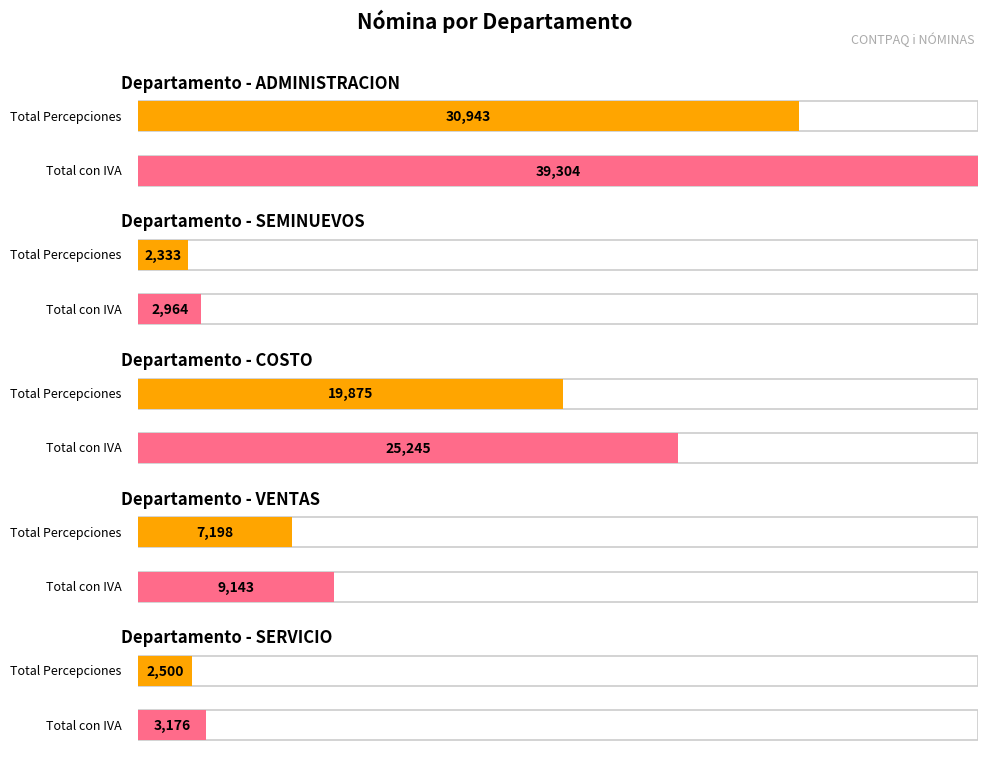

What is the label of the 5th bar from the right?

ADMINISTRACION